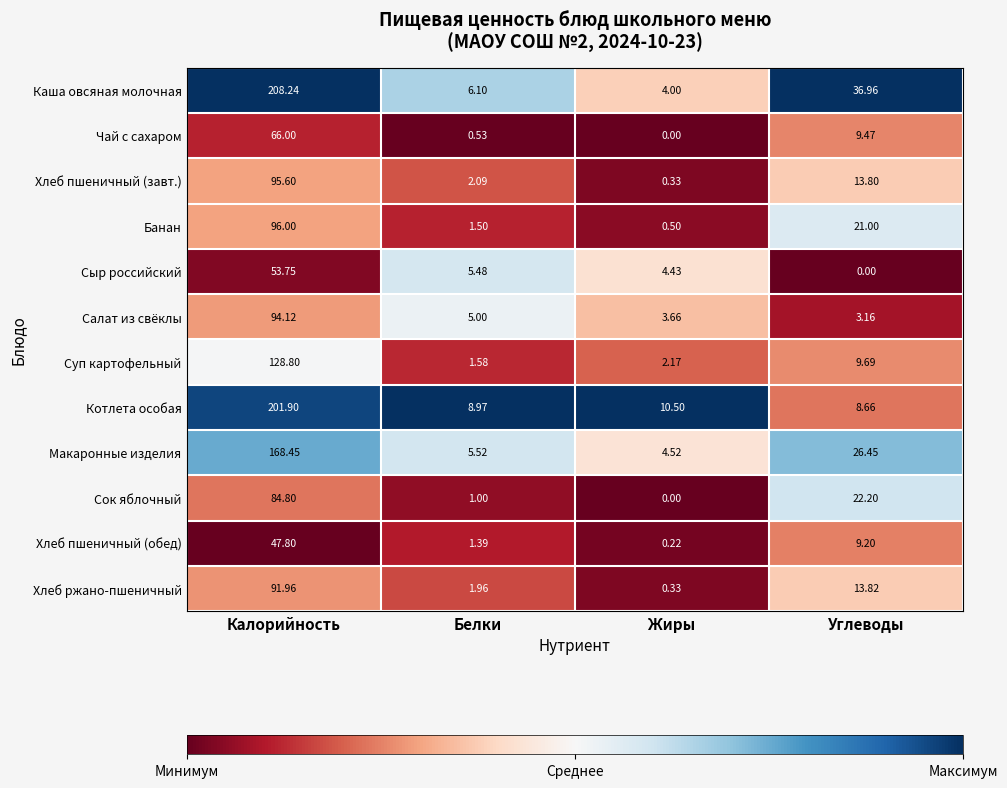

Which series has the widest spread of values?

Каша овсяная молочная